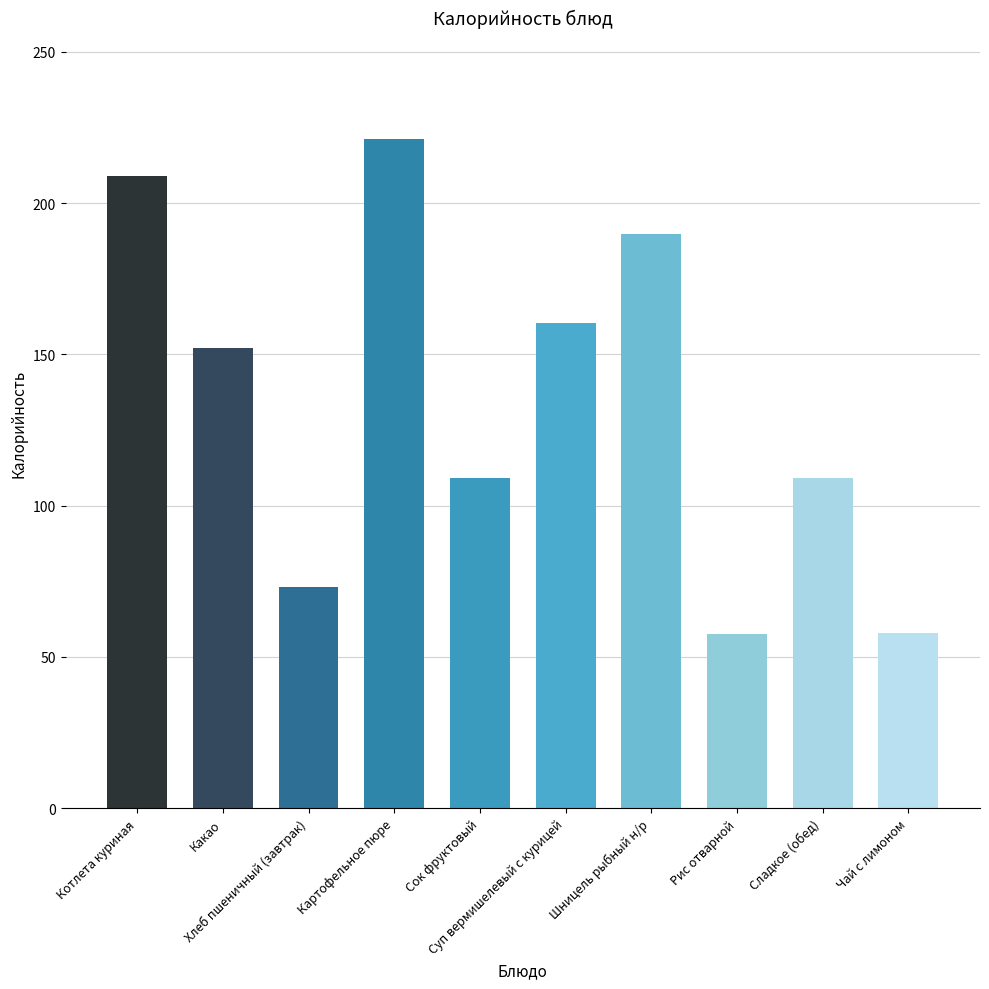

What is the difference between the second highest and minimum values?

151.2